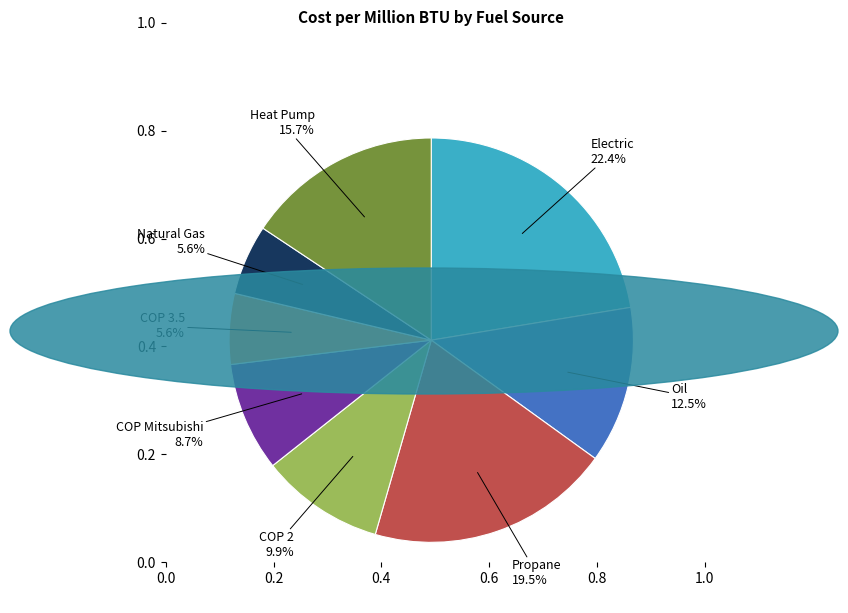

What is the largest slice in the pie chart?

Electric